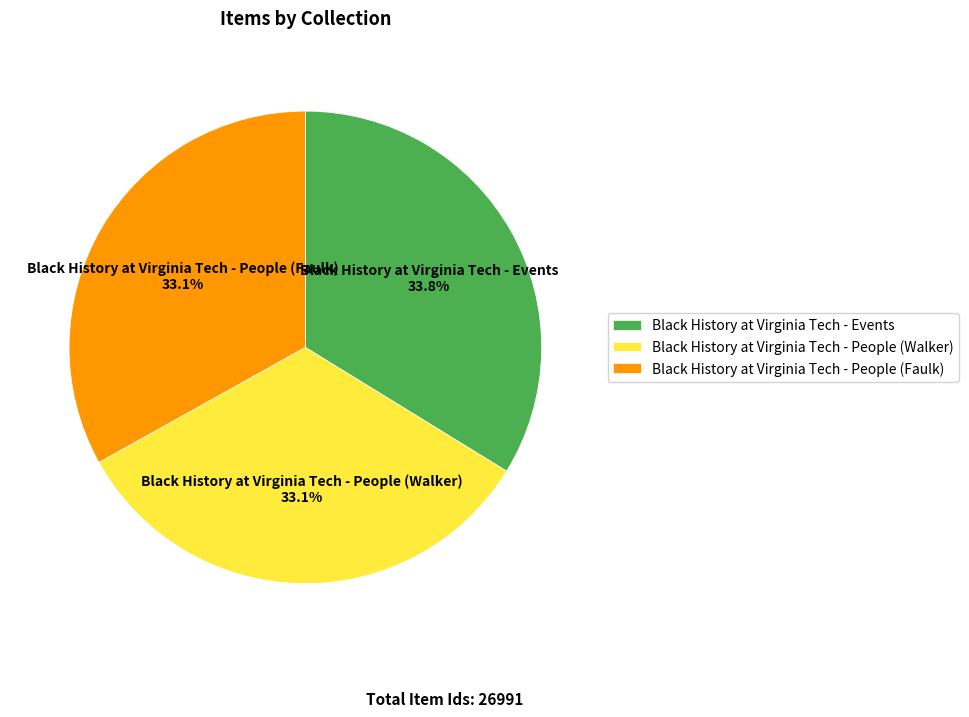

Is there a majority slice in this chart?

No